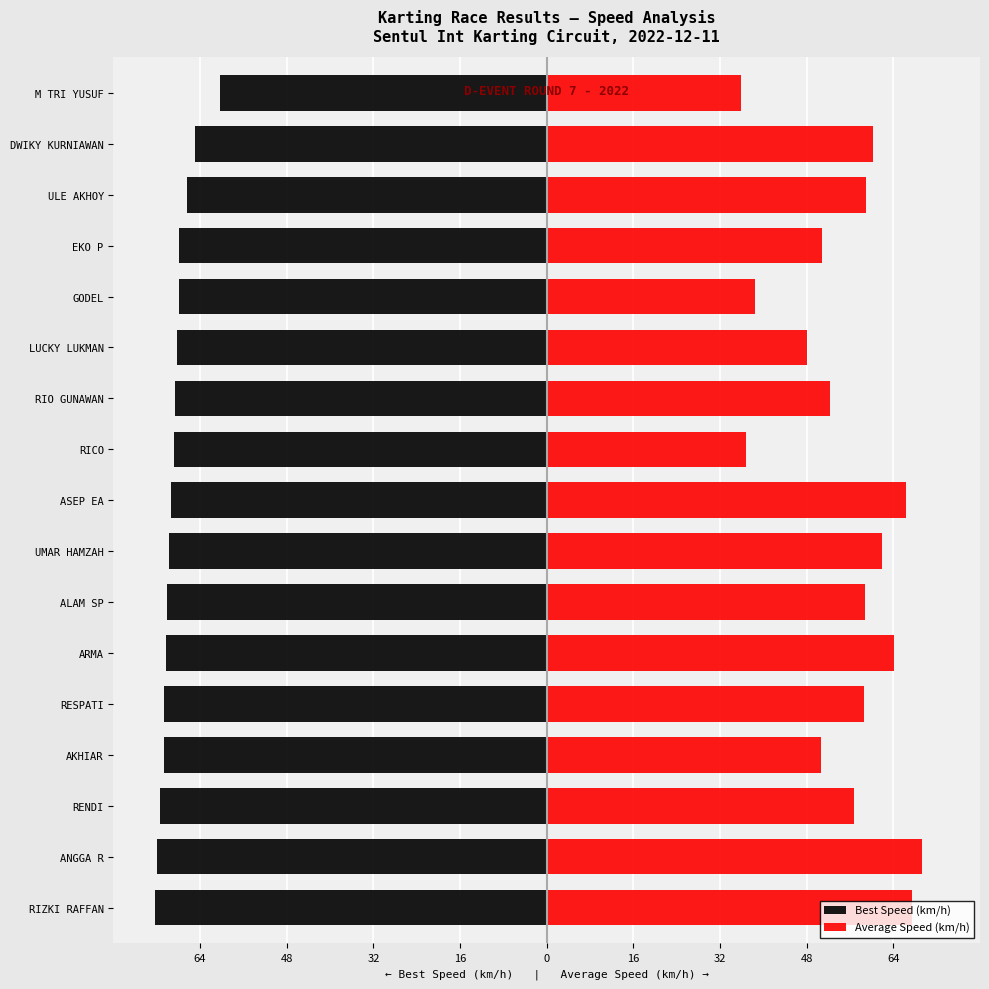

What is the spread (max minus min) of values at 16?

121.3